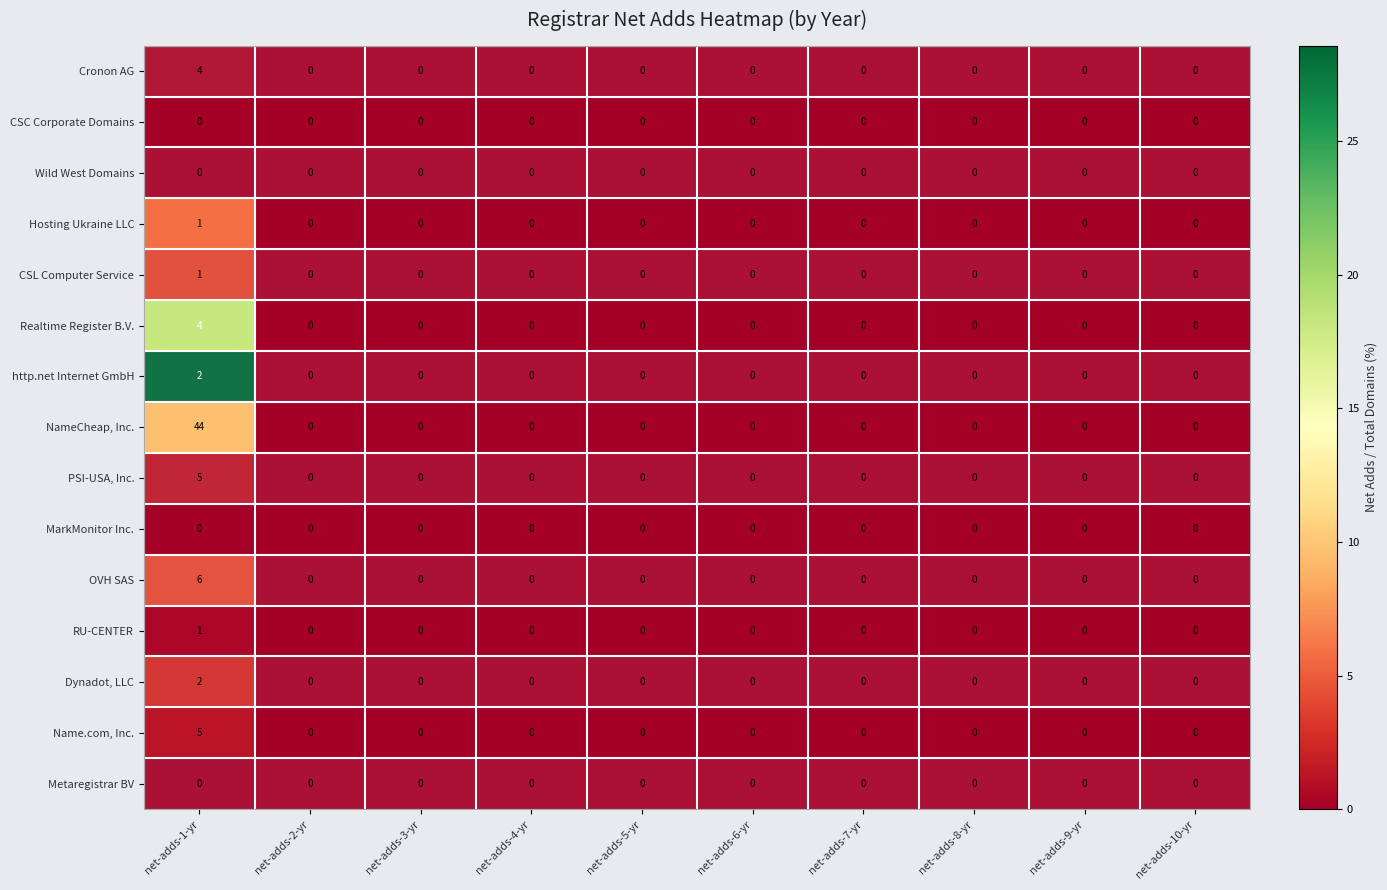

True or false: CSC Corporate Domains has a value of 0 at net-adds-2-yr.

True